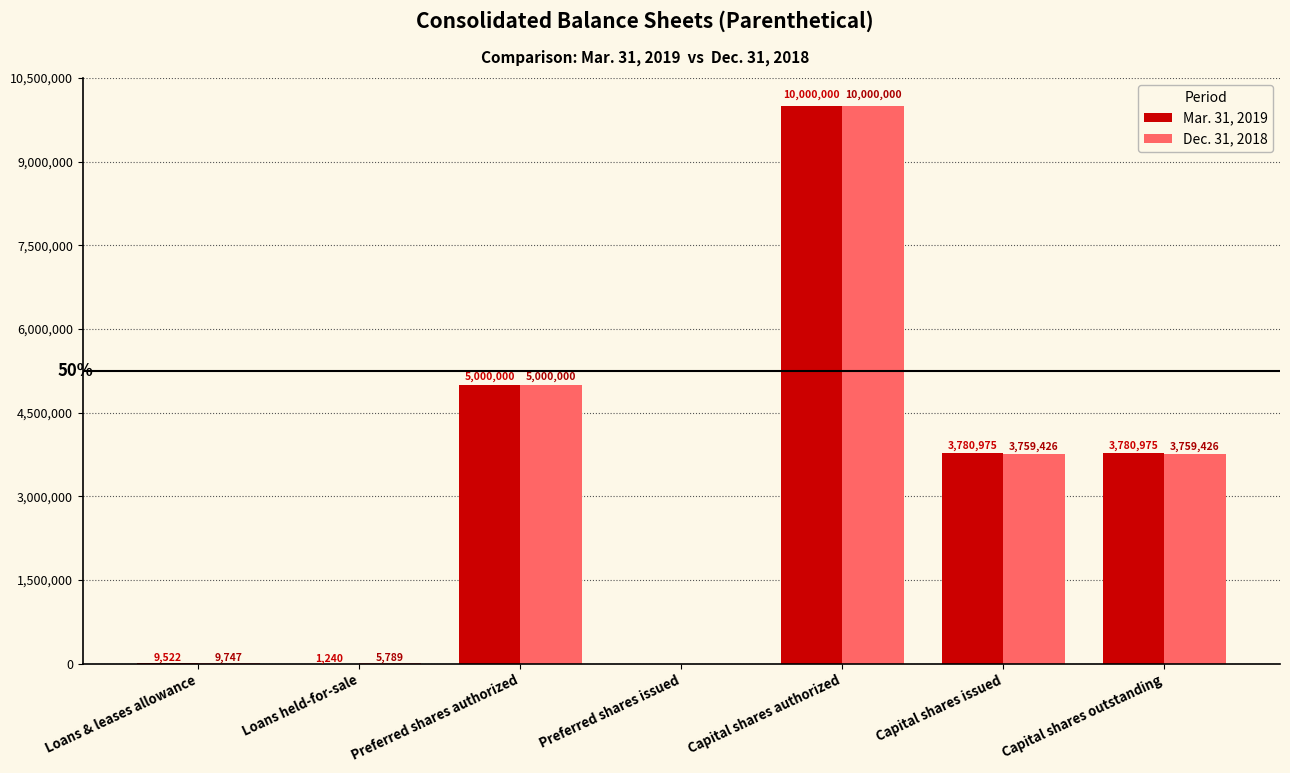

True or false: Mar. 31, 2019 has a value of 5000000 at Preferred shares authorized.

True